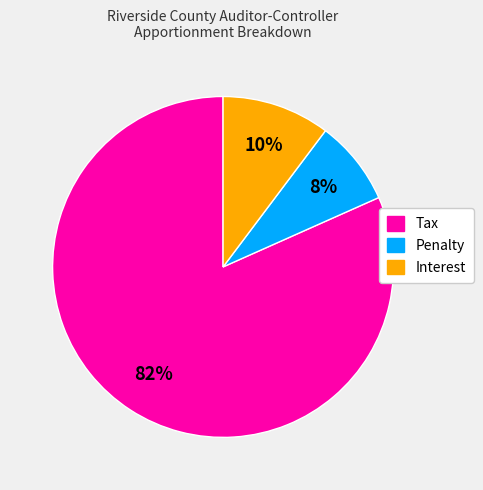

To the nearest percent, what is the average slice percentage?

33%